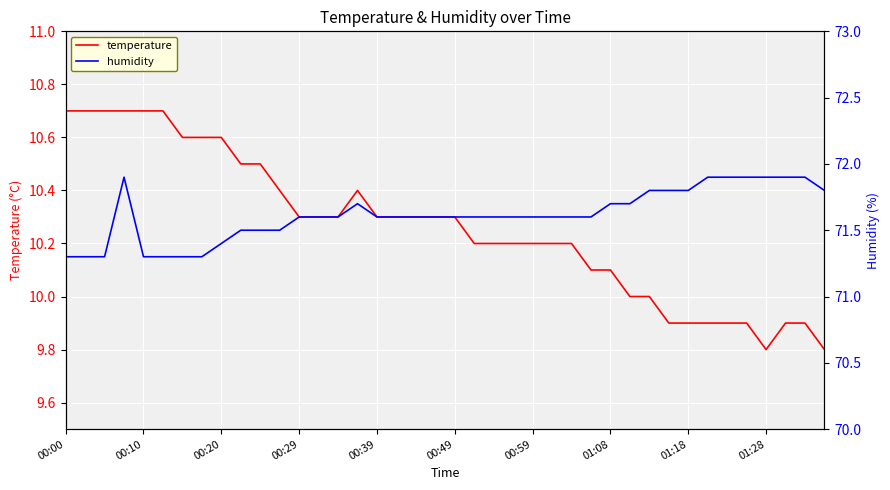

What is the greatest value displayed?

71.9